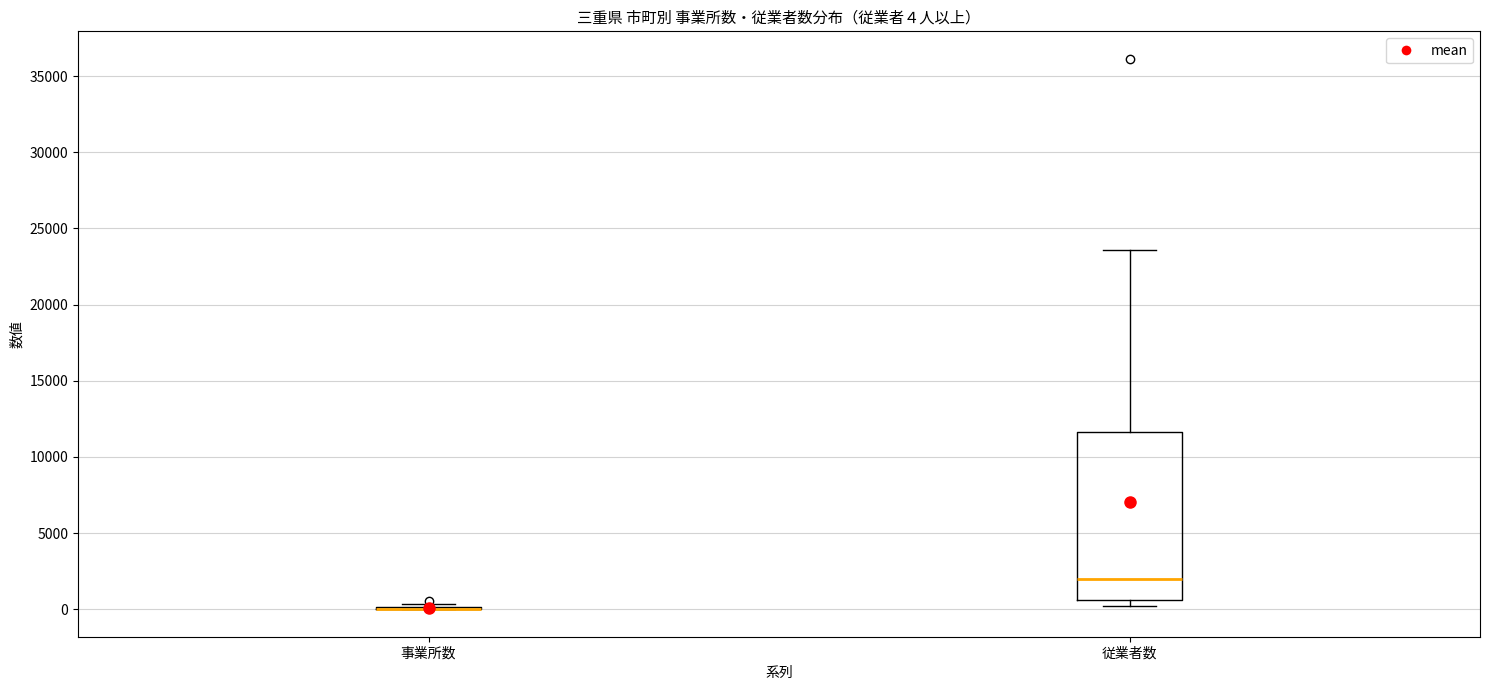

Which box is the tallest, from its lower edge to its upper edge?

従業者数